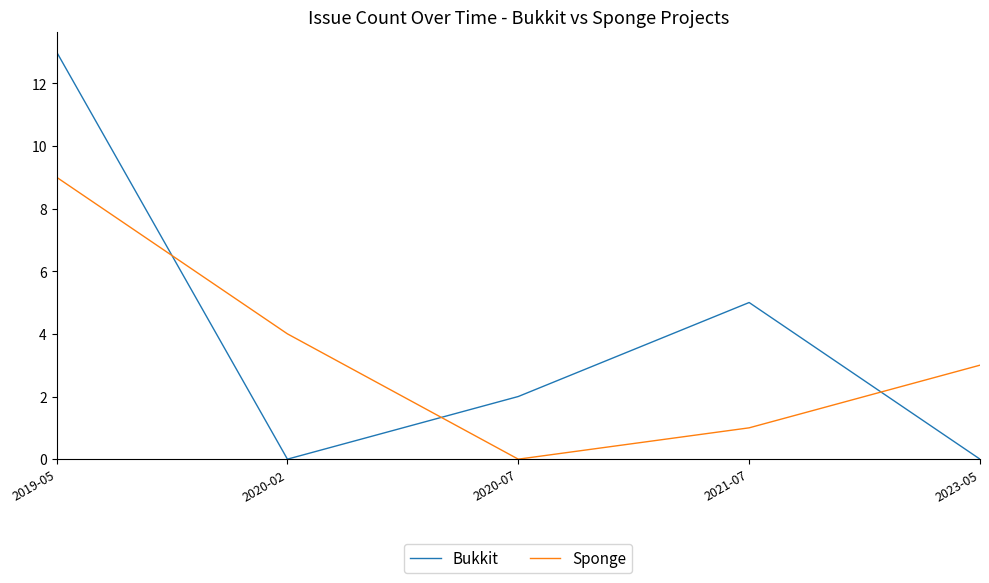

At 2019-05, list the series in order from smallest to largest.

Sponge, Bukkit